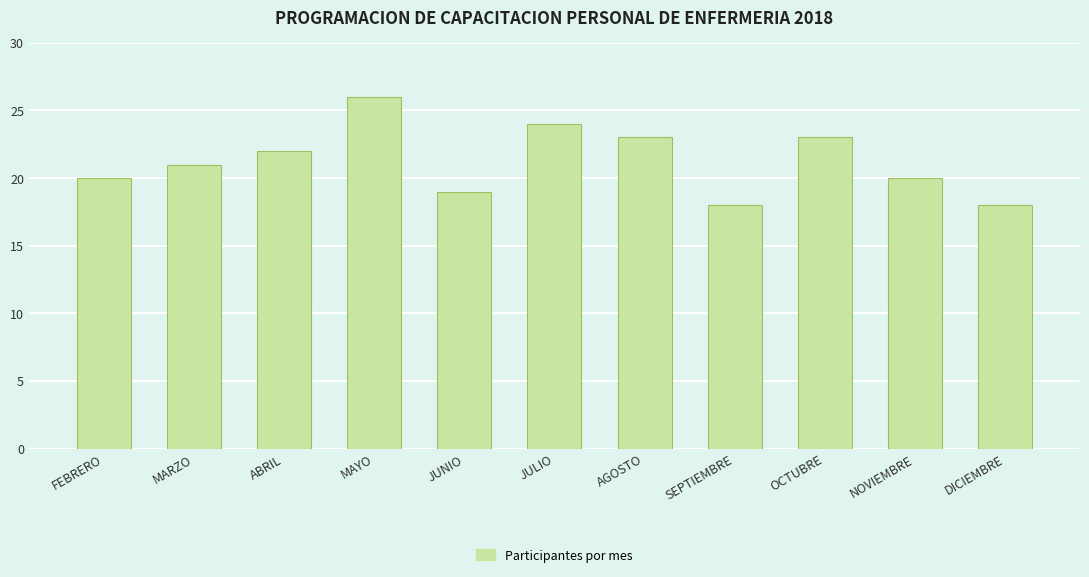

The value at MARZO is 8. True or false?

False